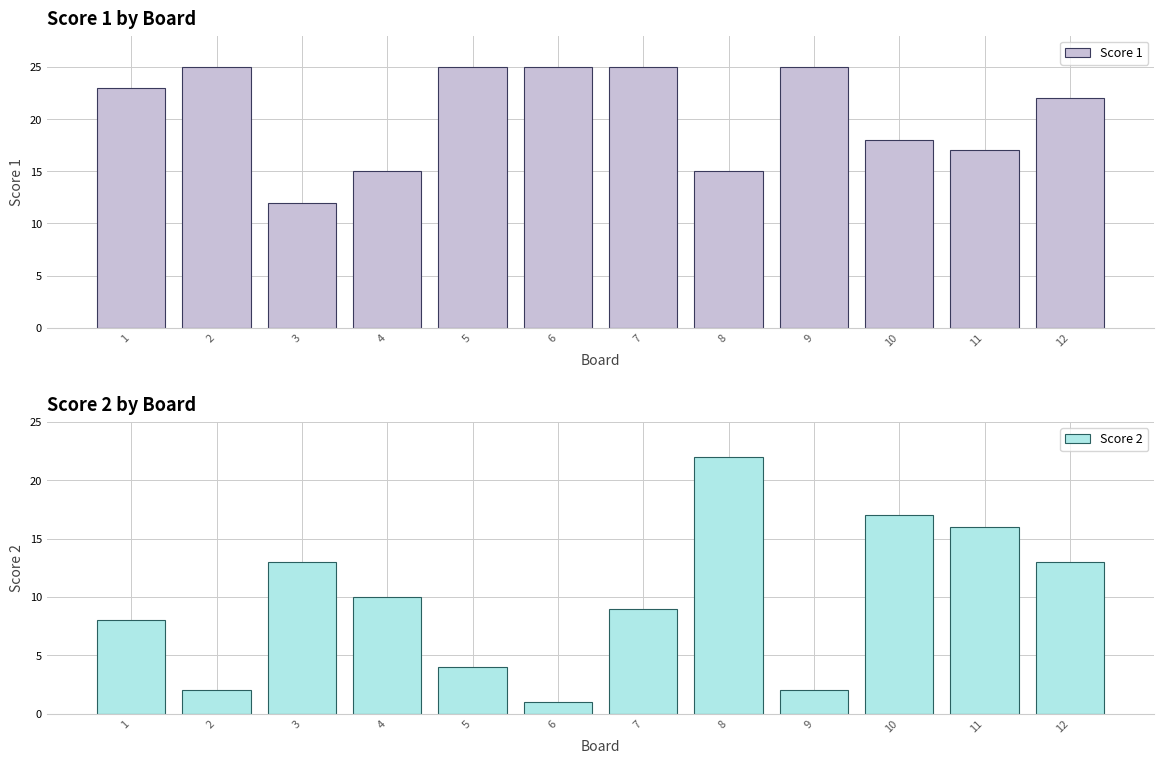

Reading left to right, list all the values displayed in this chart.

Score 1: 1=23	2=25	3=12	4=15	5=25	6=25	7=25	8=15	9=25	10=18	11=17	12=22
Score 2: 1=8	2=2	3=13	4=10	5=4	6=1	7=9	8=22	9=2	10=17	11=16	12=13